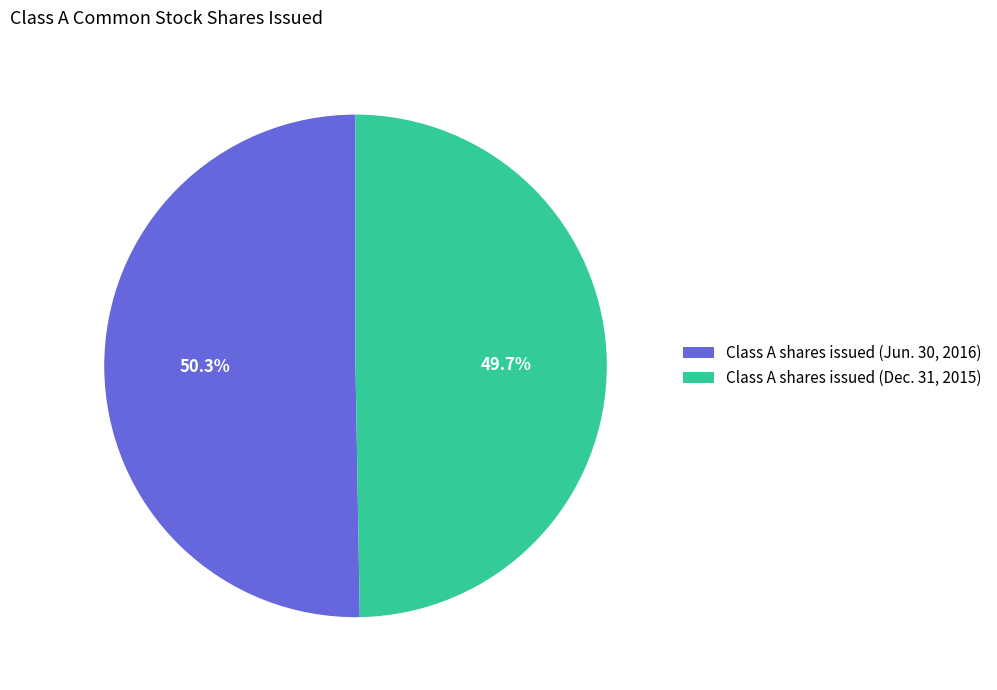

Rank the categories by value from lowest to highest.

Class A shares issued (Dec. 31, 2015), Class A shares issued (Jun. 30, 2016)